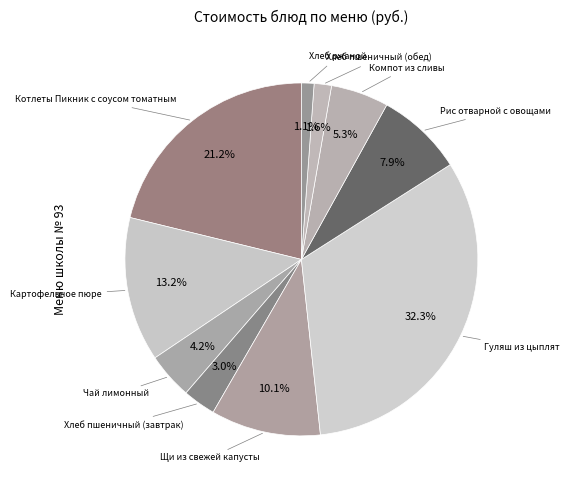

How many segments does this pie chart have?

10